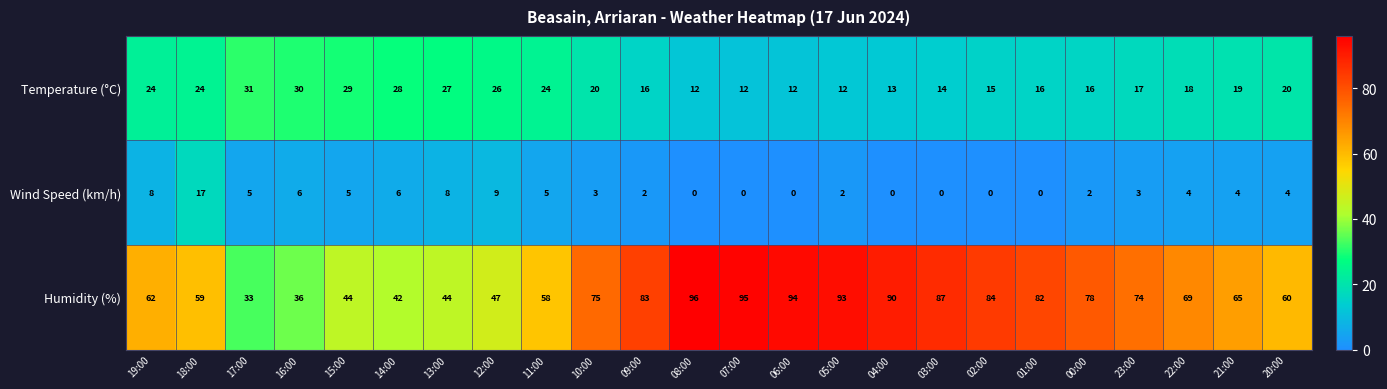

List the series in order of their peak value, highest first.

Humidity (%), Temperature (°C), Wind Speed (km/h)